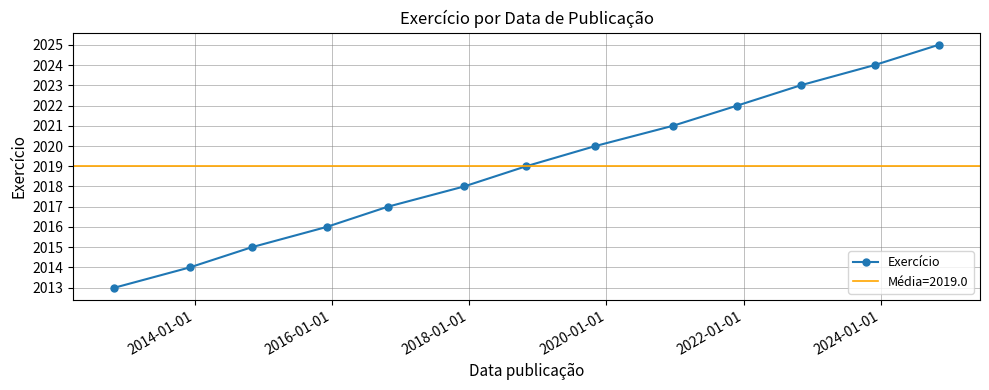

What is the lowest value of the Exercício series?

2013